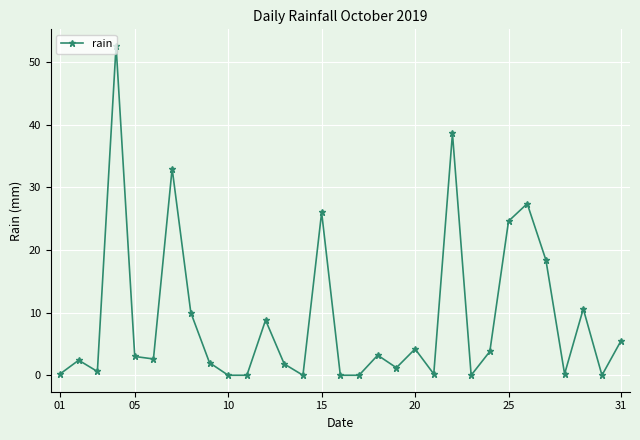

How many series are shown in this chart?

1